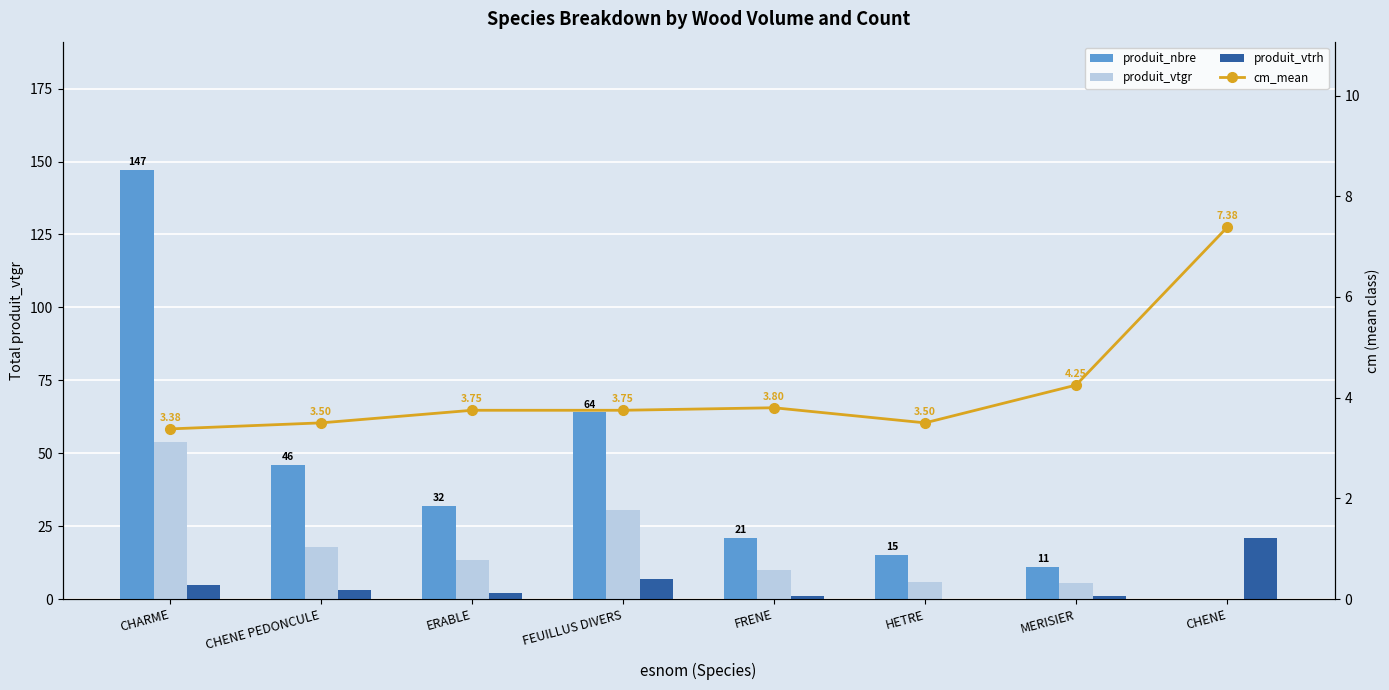

At which label does produit_vtgr first exceed 13?

CHARME